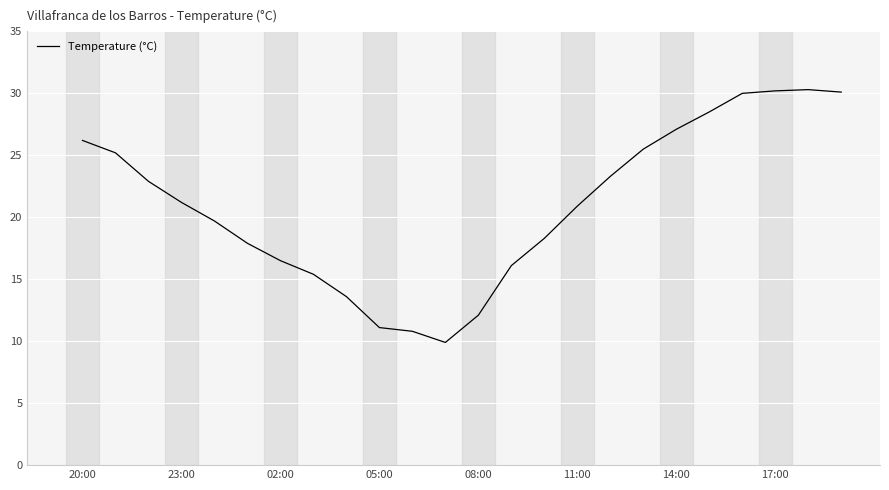

What is the smallest value displayed?

9.9